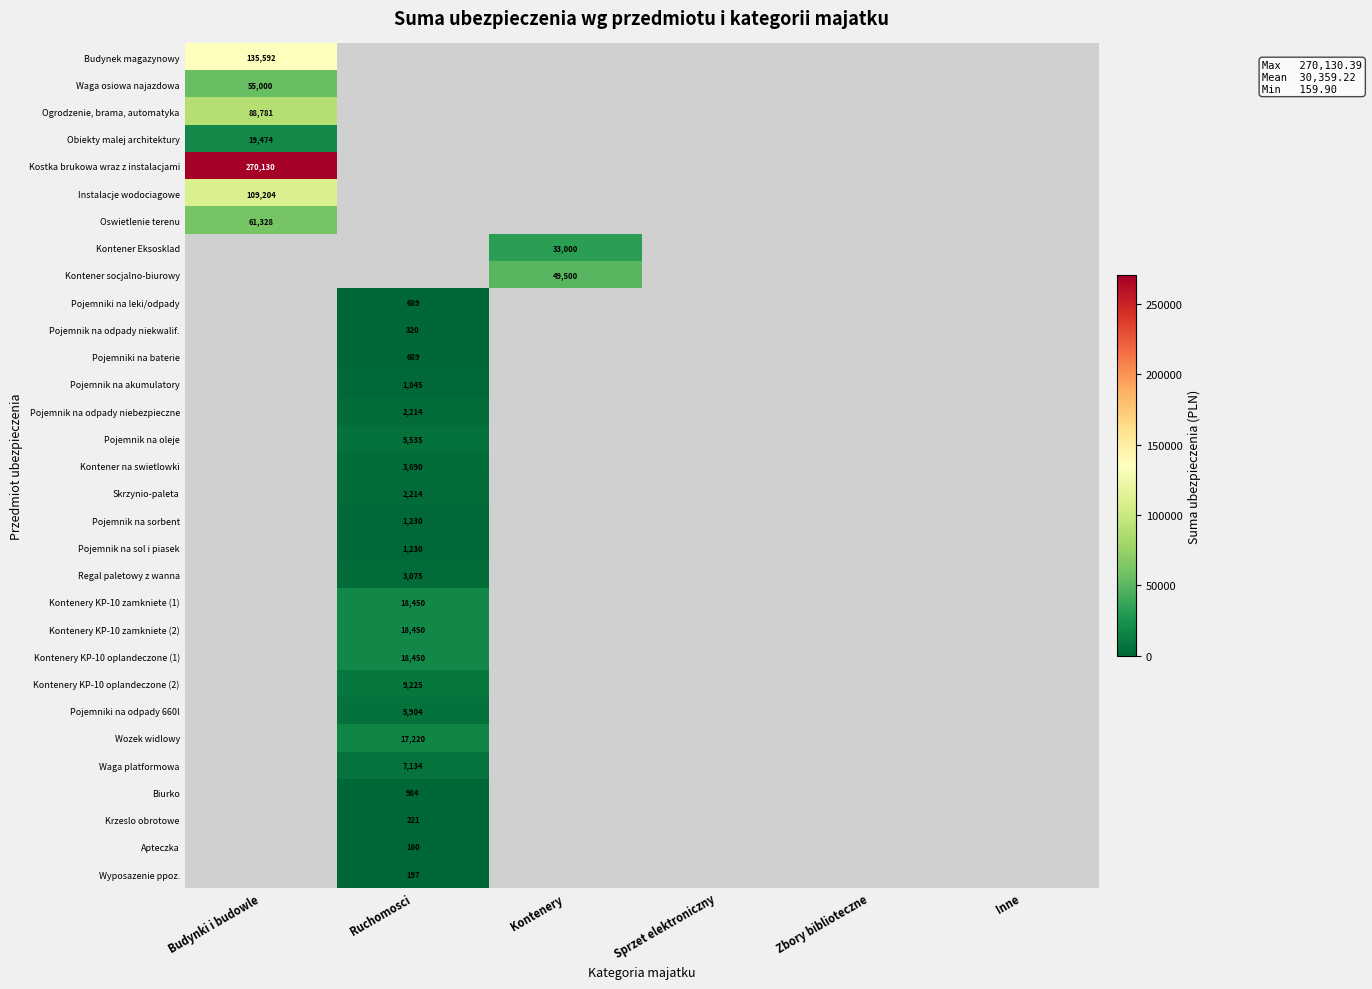

At which category does the chart reach its peak across all series?

Budynki i budowle